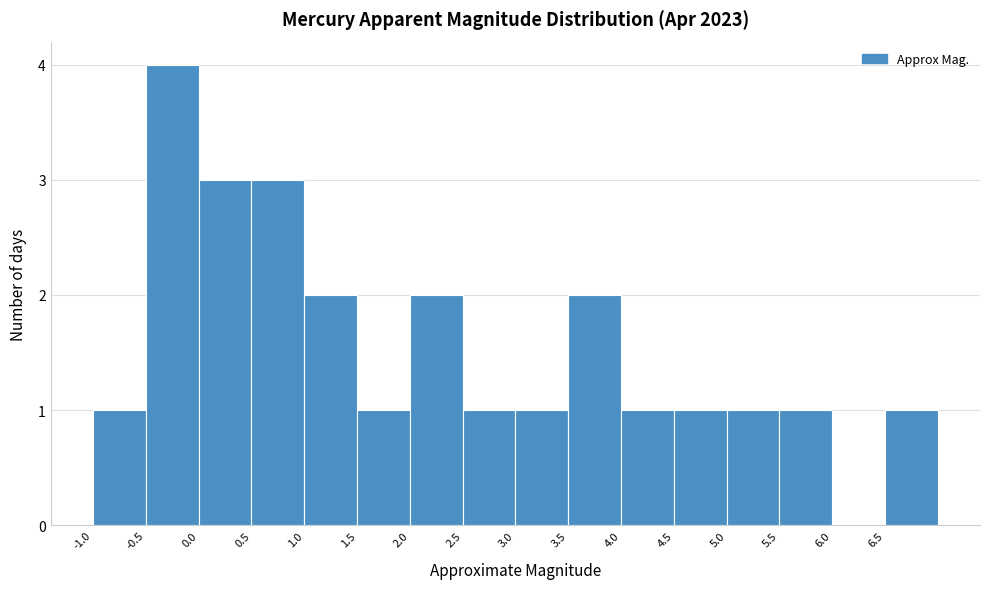

What is the height of the bar covering 5.5 to 6.0 on the x-axis? The values are not printed on the chart, so give them approximately, as read against the axis.

1